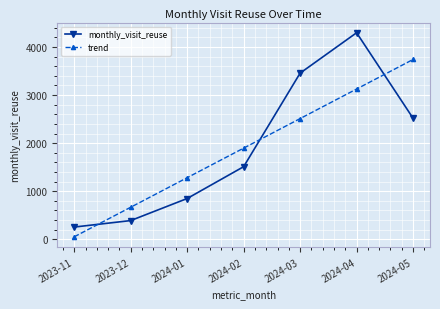

At how many categories does at least one series exceed 3777?

1